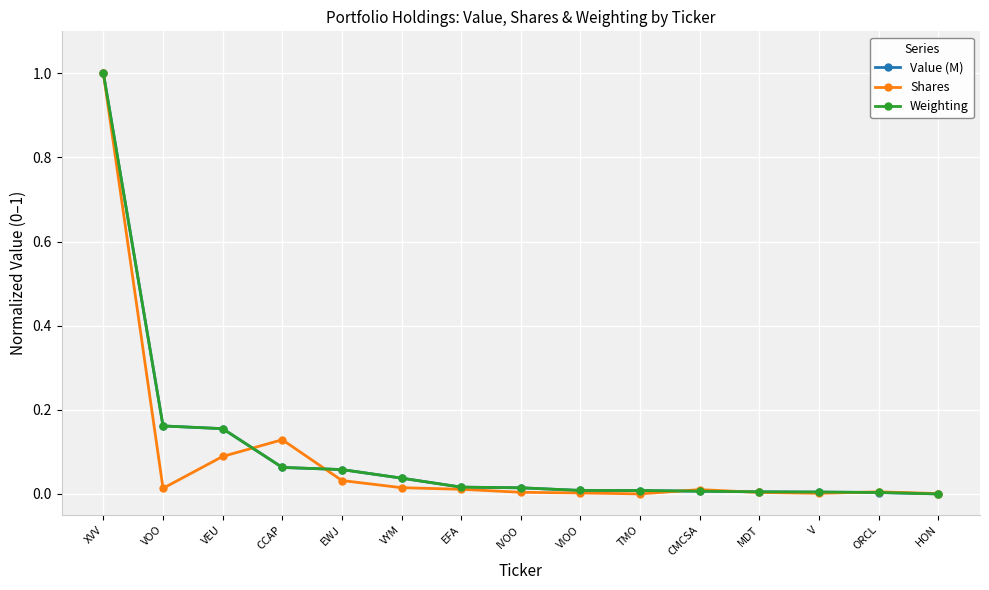

True or false: Shares has more than 2 interior local peaks.

True